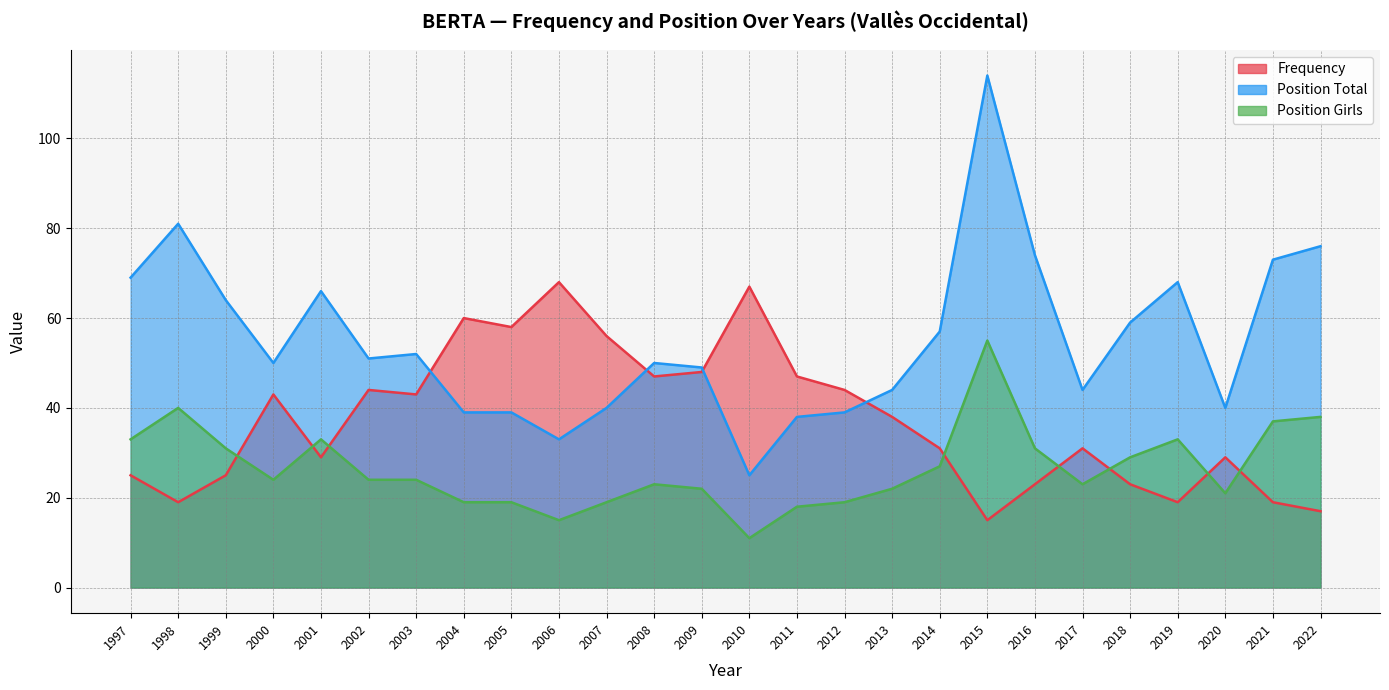

What is the value of the Frequency point at the 19th from the left?

15